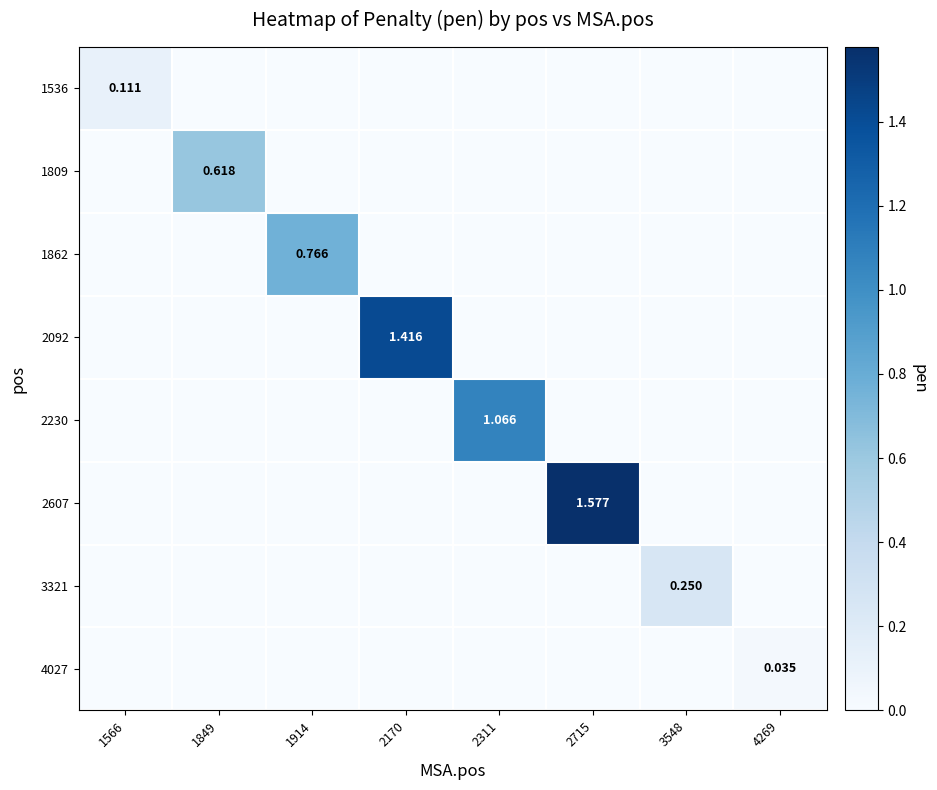

Is the value of 2092 at 2170 greater than the value of 1809 at 1849?

Yes